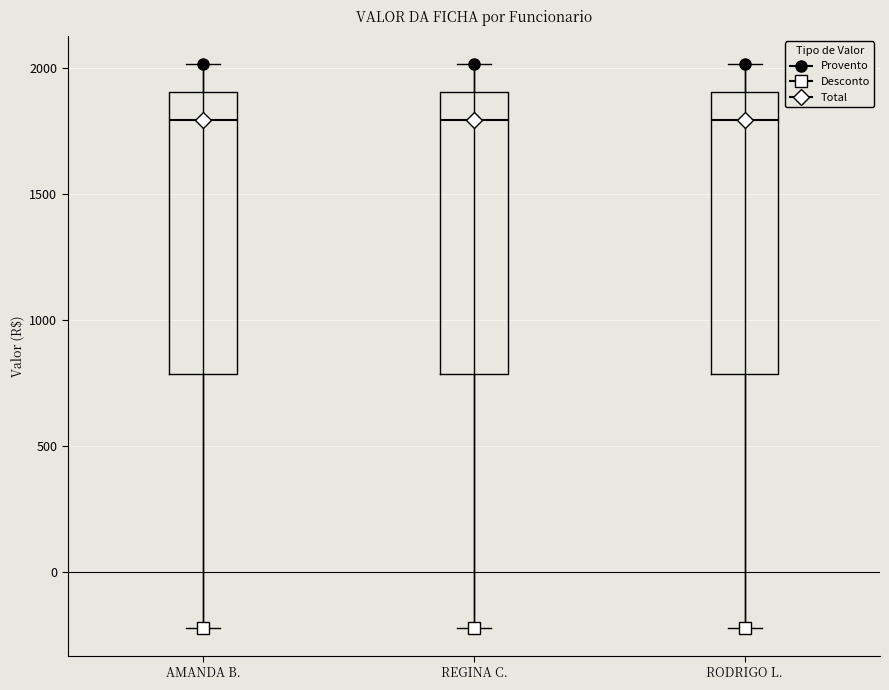

Reading left to right, read every box against the y-axis: the position of its median line, the range the box covers, and the ends of its whiskers. The values are not printed on the chart, so give them approximately, as read against the axis.

AMANDA B.: median 1800, box 800 to 1900, whiskers -200 to 2000
REGINA C.: median 1800, box 800 to 1900, whiskers -200 to 2000
RODRIGO L.: median 1800, box 800 to 1900, whiskers -200 to 2000